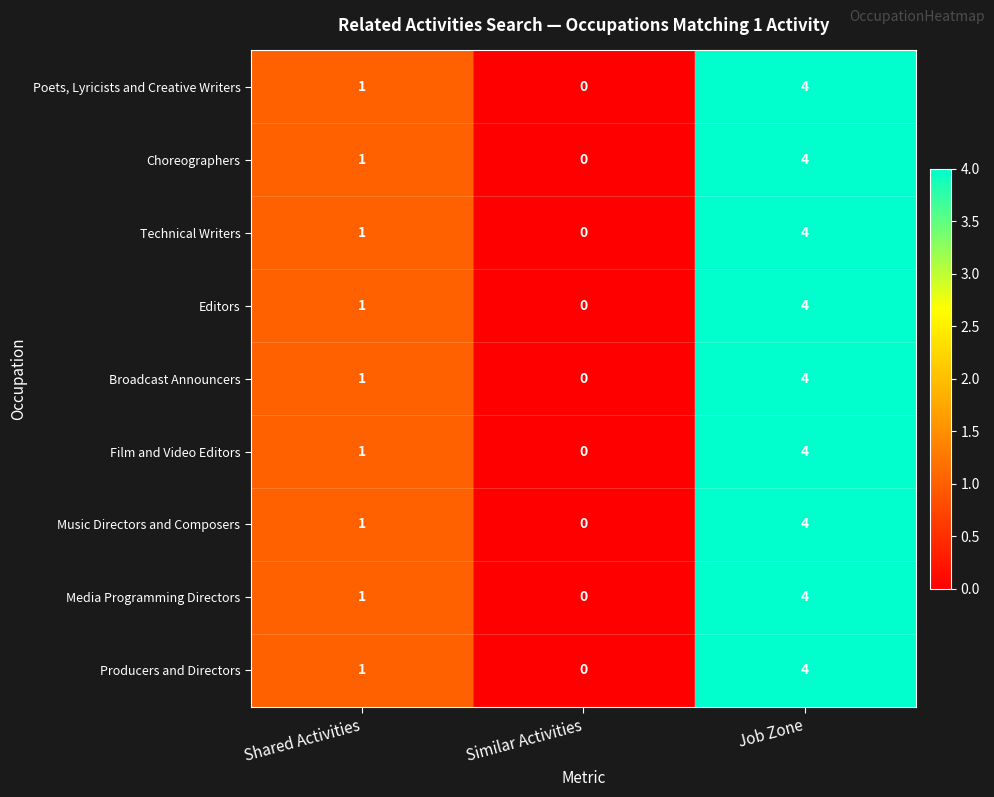

The value of Poets, Lyricists and Creative Writers at Job Zone is 2. True or false?

False